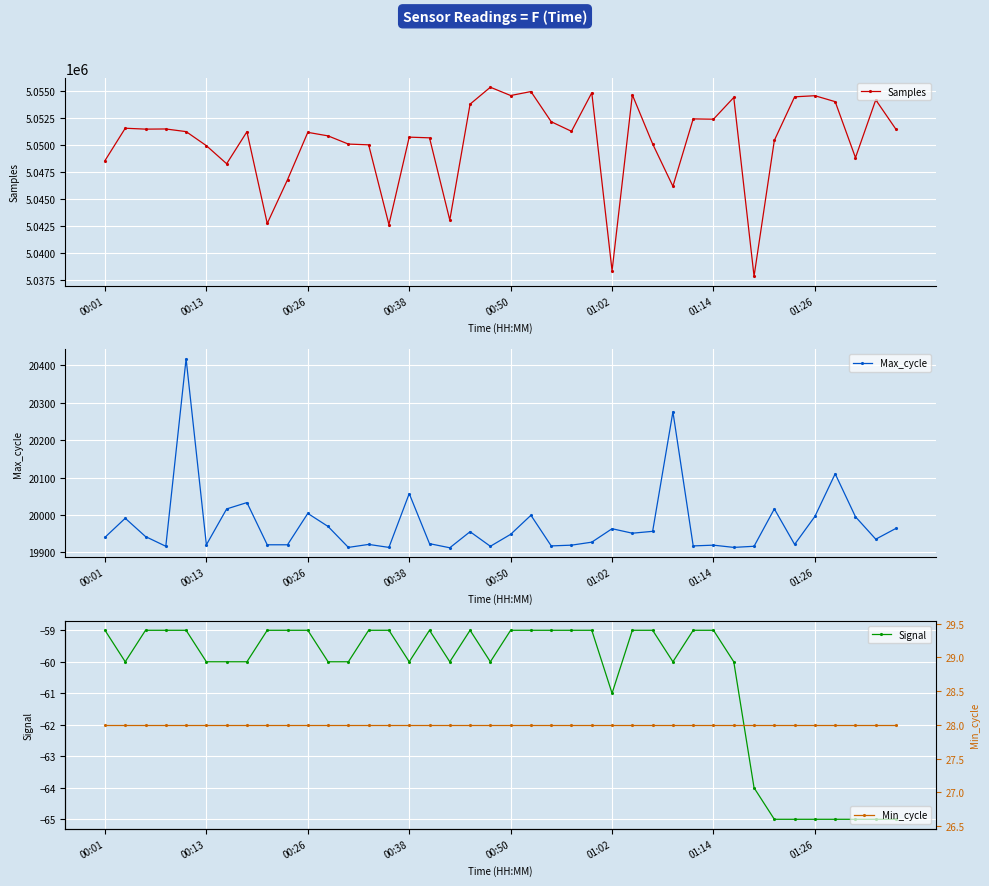

What position from the left is 24?

25